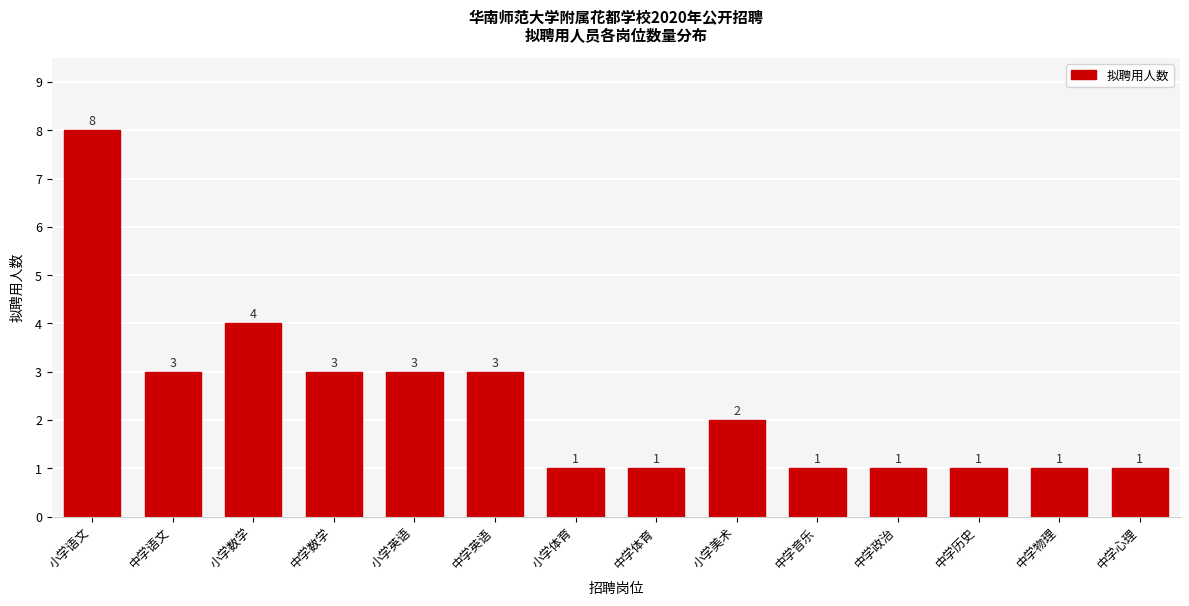

Reading left to right, what are all the values shown in this chart?

8	3	4	3	3	3	1	1	2	1	1	1	1	1